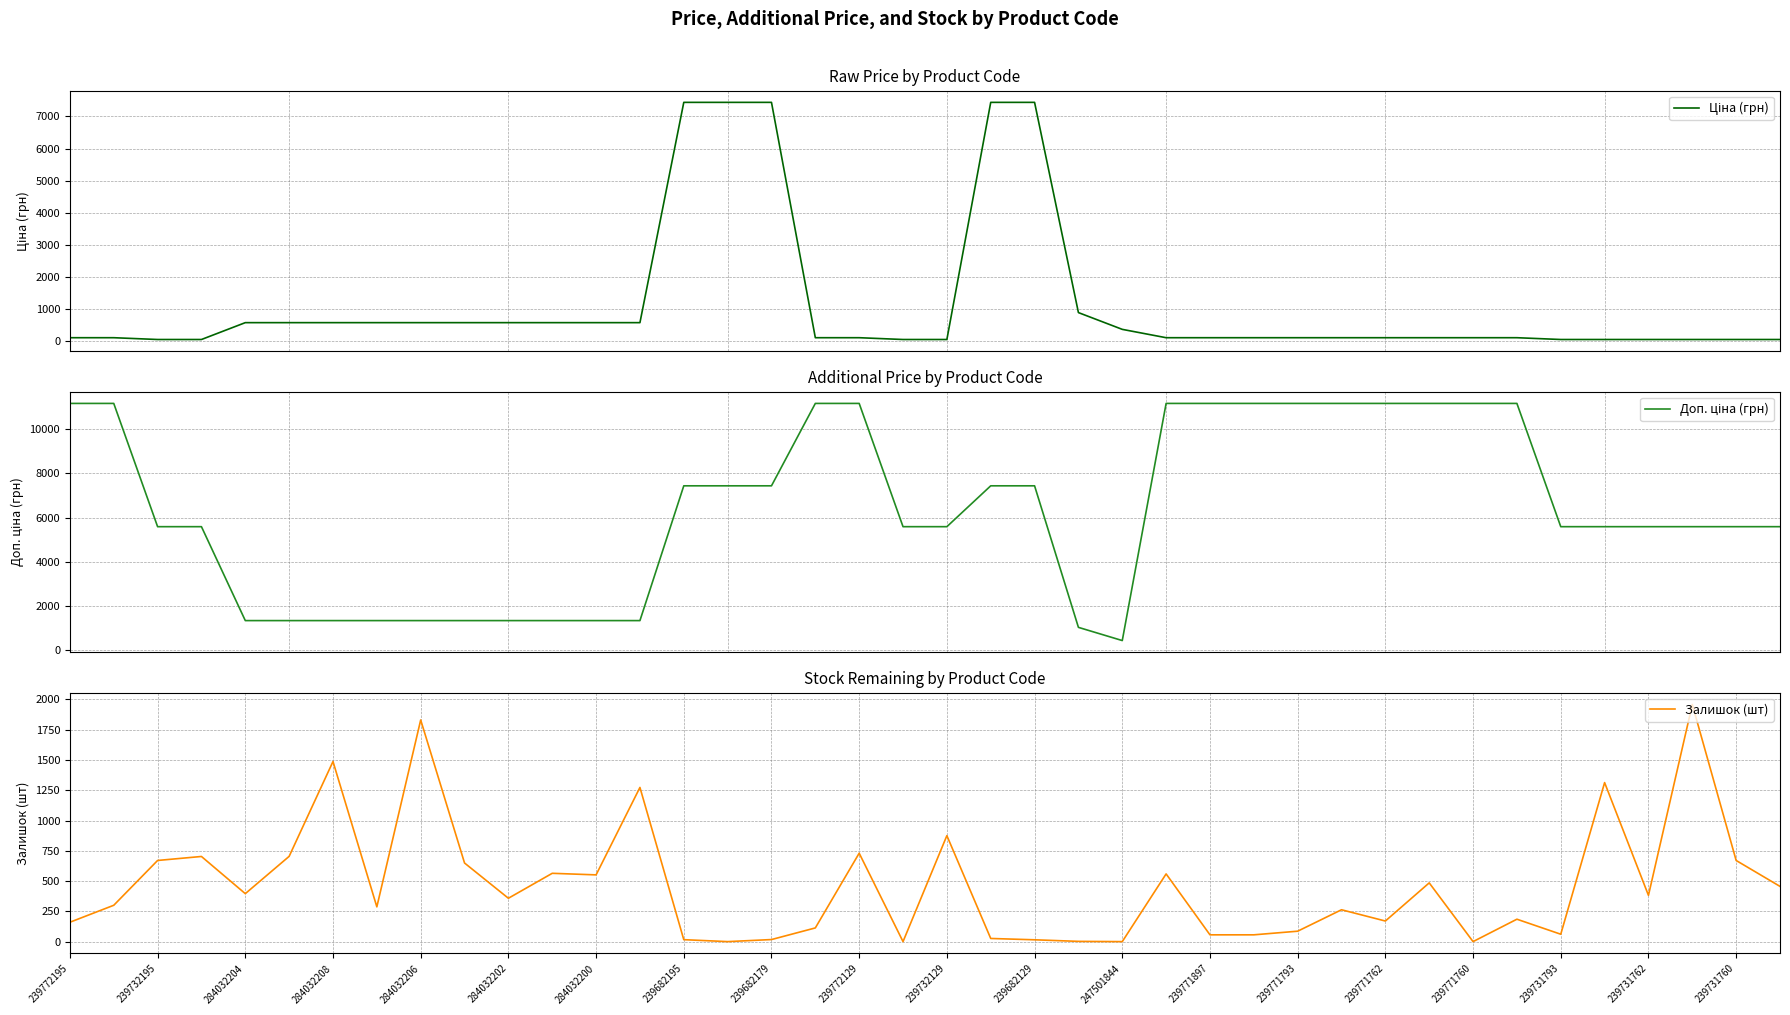

What is the average value of the Доп. ціна (грн) series?

6324.5